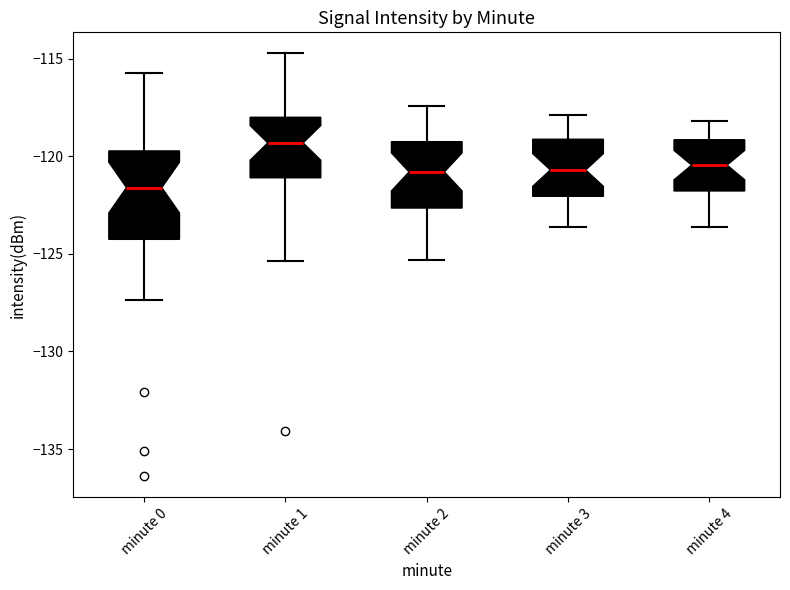

Where does the upper whisker of the box for minute 1 end on the y-axis? The values are not printed on the chart, so give them approximately, as read against the axis.

-114.5